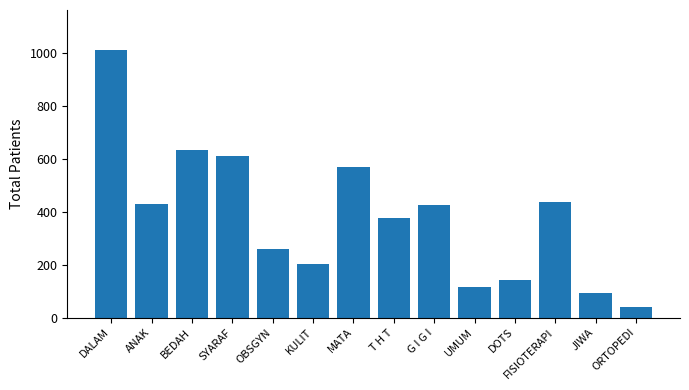

Is it true that the value at KULIT is 202?

True